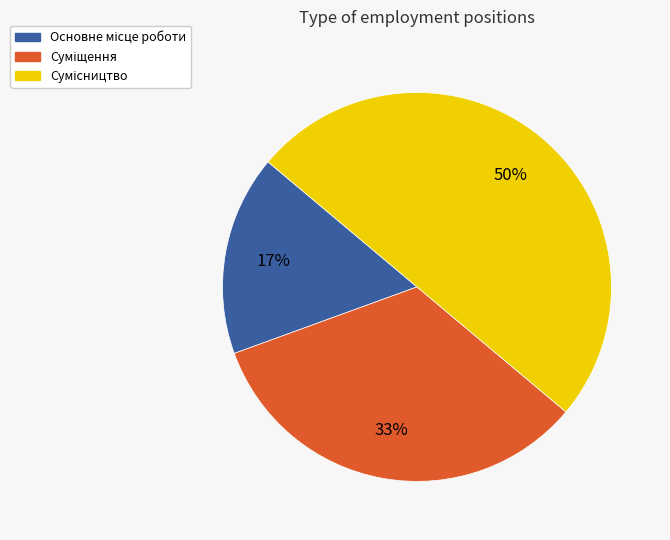

How many segments does this pie chart have?

3